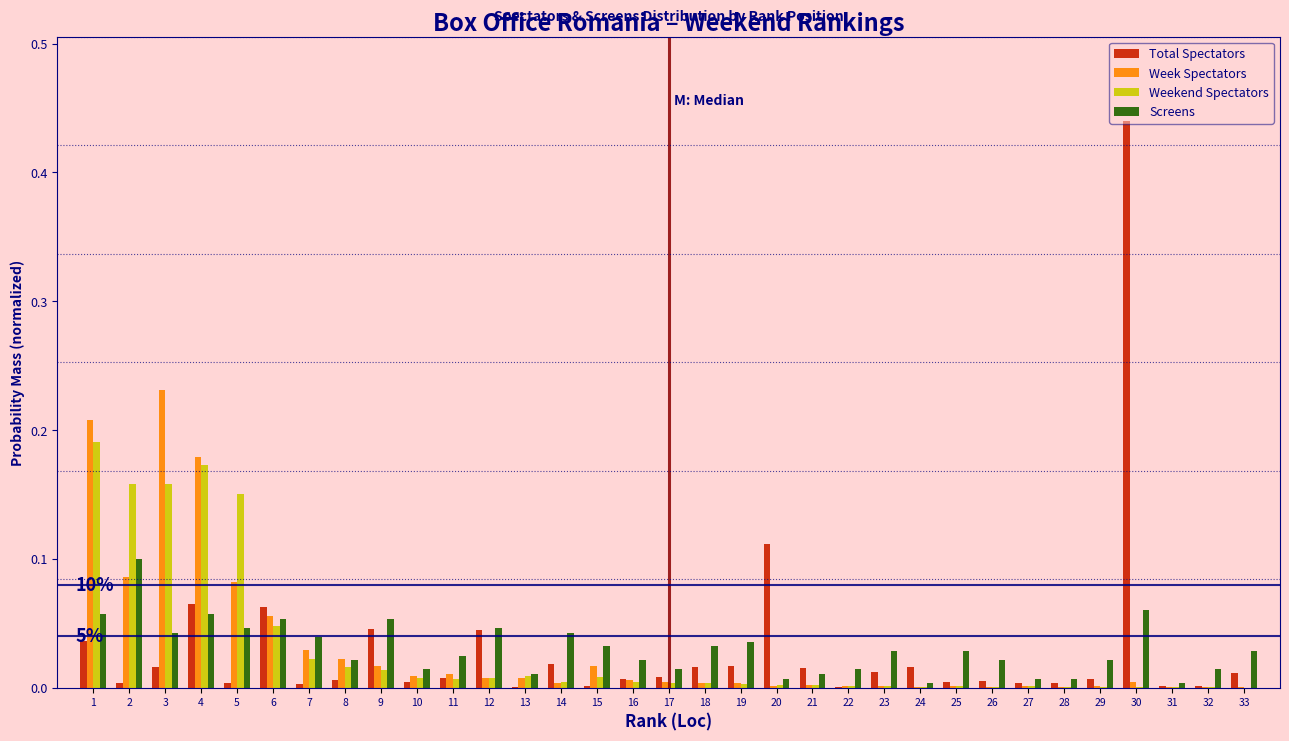

True or false: Screens has a value of 0.0 at 7.

True